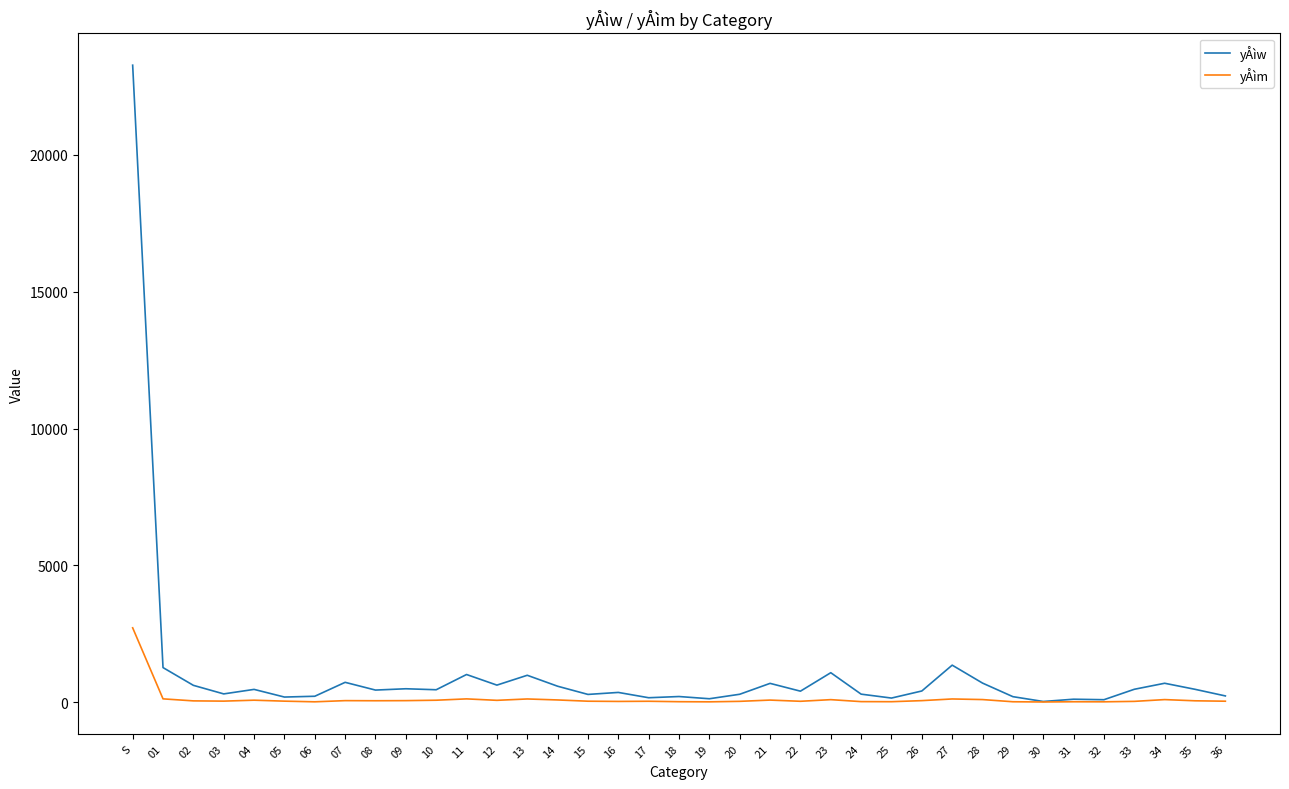

List the series in order of their overall mean, lowest first.

yÅìm, yÅìw